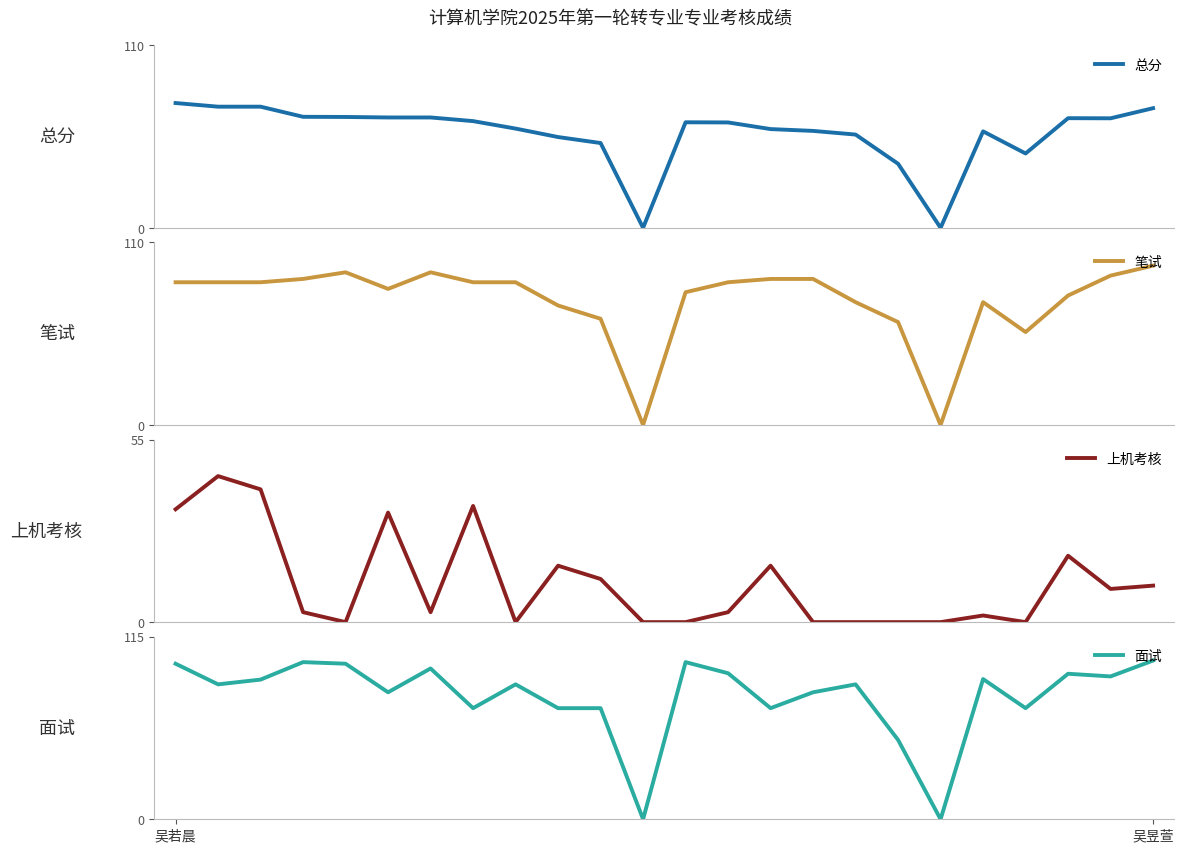

Reading left to right, transcribe all the data shown in this chart.

总分: 75.2	73.0	73.0	66.9	66.8	66.5	66.5	64.3	59.8	54.7	51.1	0.0	63.6	63.5	59.5	58.4	56.2	38.6	0.0	58.1	44.8	66.1	66.0	72.1
笔试: 86.0	86.0	86.0	88.0	92.0	82.0	92.0	86.0	86.0	72.0	64.0	0.0	80.0	86.0	88.0	88.0	74.0	62.0	0.0	74.0	56.0	78.0	90.0	96.0
上机考核: 34.0	44.0	40.0	3.0	0.0	33.0	3.0	35.0	0.0	17.0	13.0	0.0	0.0	3.0	17.0	0.0	0.0	0.0	0.0	2.0	0.0	20.0	10.0	11.0
面试: 98.0	85.0	88.0	99.0	98.0	80.0	95.0	70.0	85.0	70.0	70.0	0.0	99.0	92.0	70.0	80.0	85.0	50.0	0.0	88.3	70.0	91.7	90.0	100.0